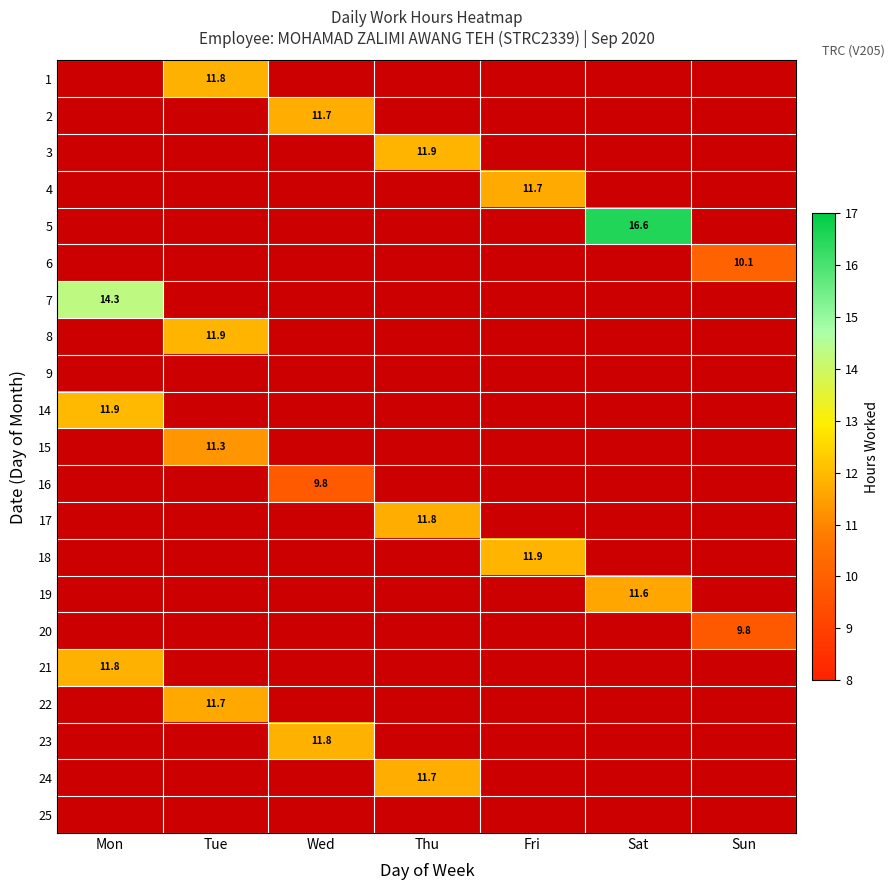

The value of 18 at Fri is 19.3. True or false?

False